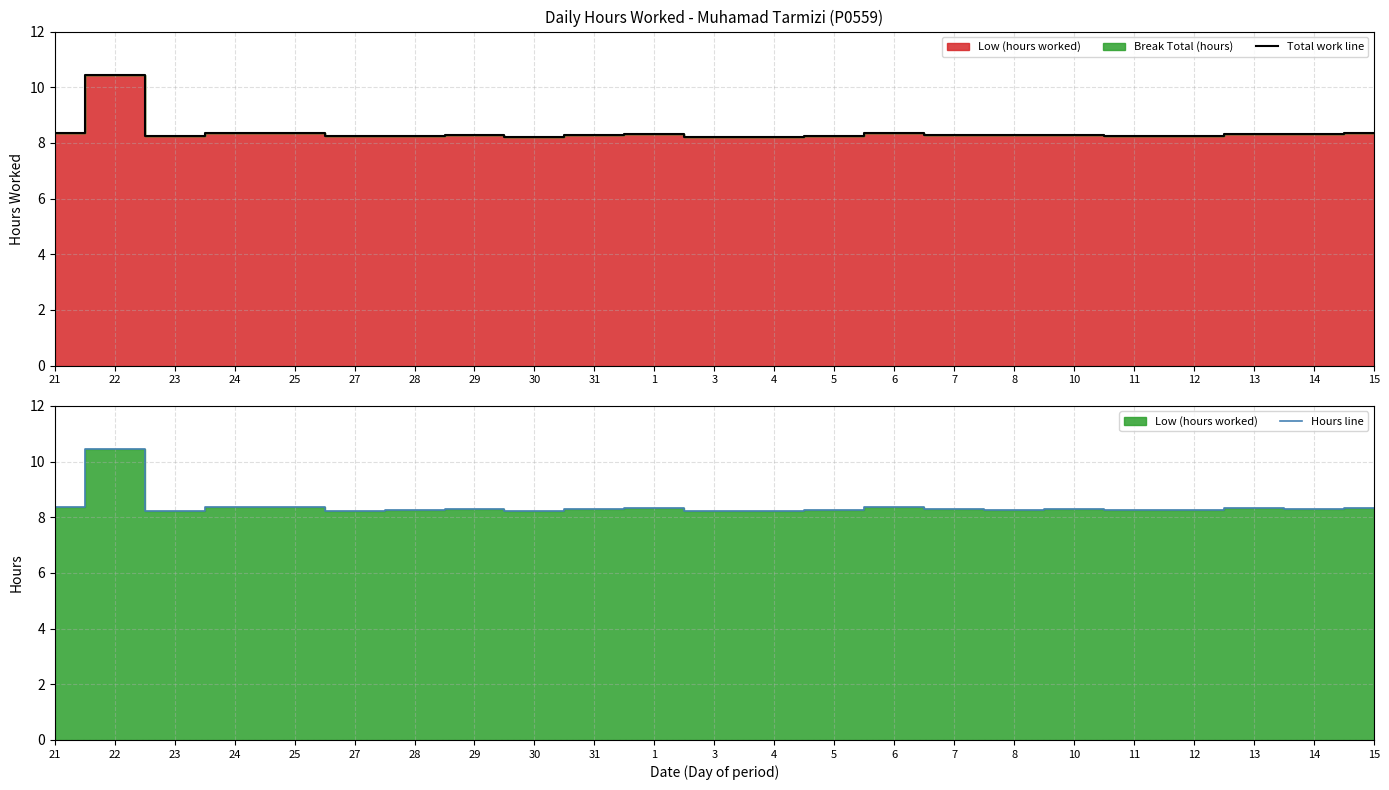

Rank the categories by Total work line value from lowest to highest.

3, 30, 4, 23, 27, 28, 5, 11, 12, 8, 29, 31, 10, 7, 14, 1, 13, 15, 24, 6, 21, 25, 22